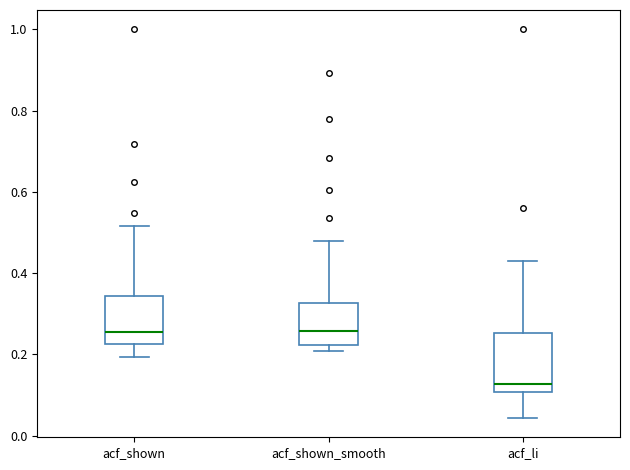

Which box is the tallest, from its lower edge to its upper edge?

acf_li